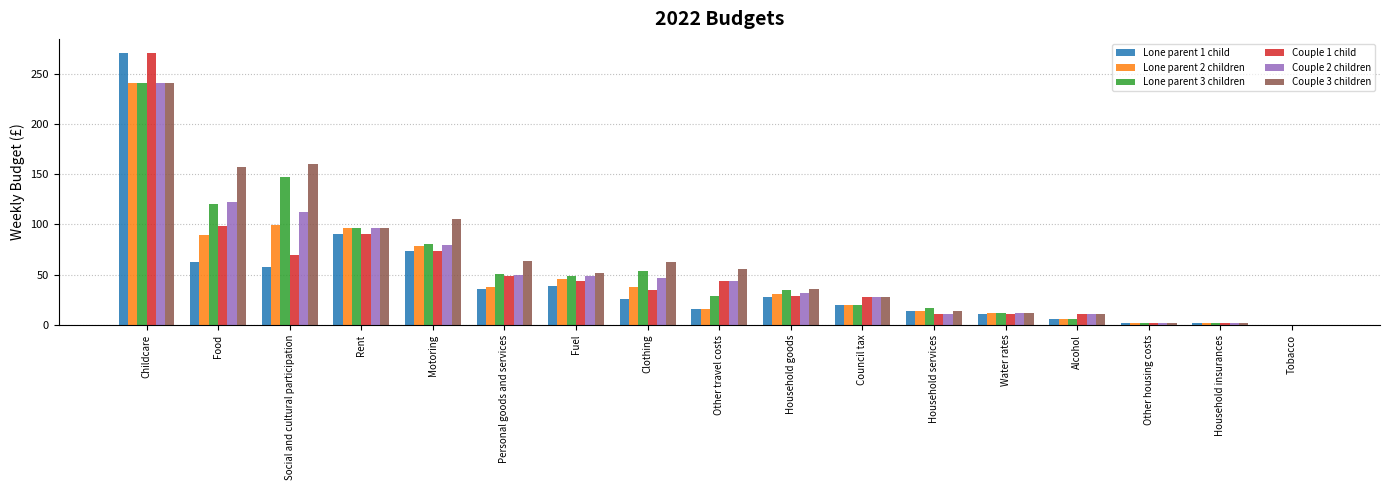

Where is Couple 1 child nearest to the value 135?

Food